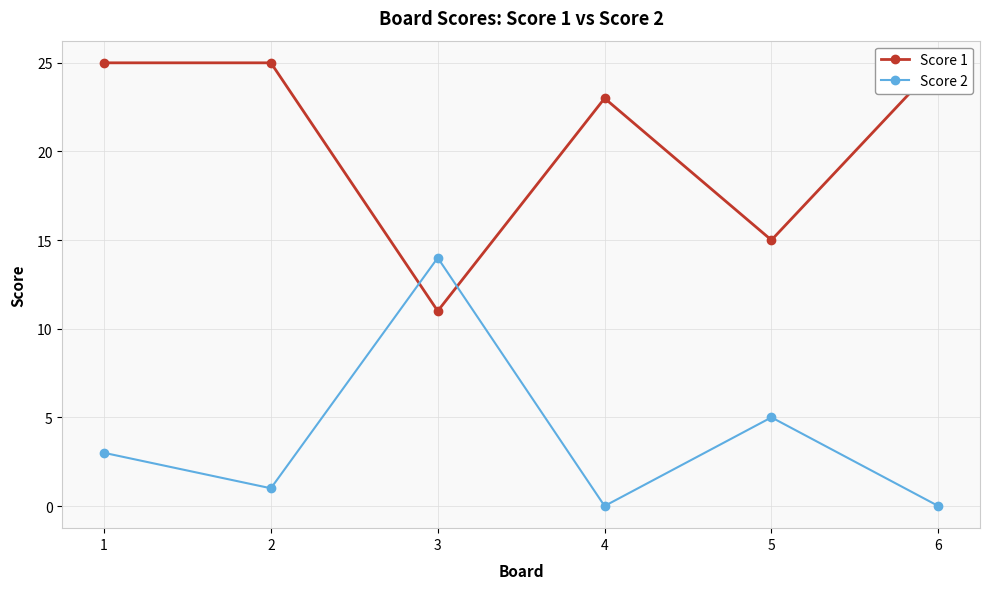

True or false: Score 2 has more than 2 interior local peaks.

False